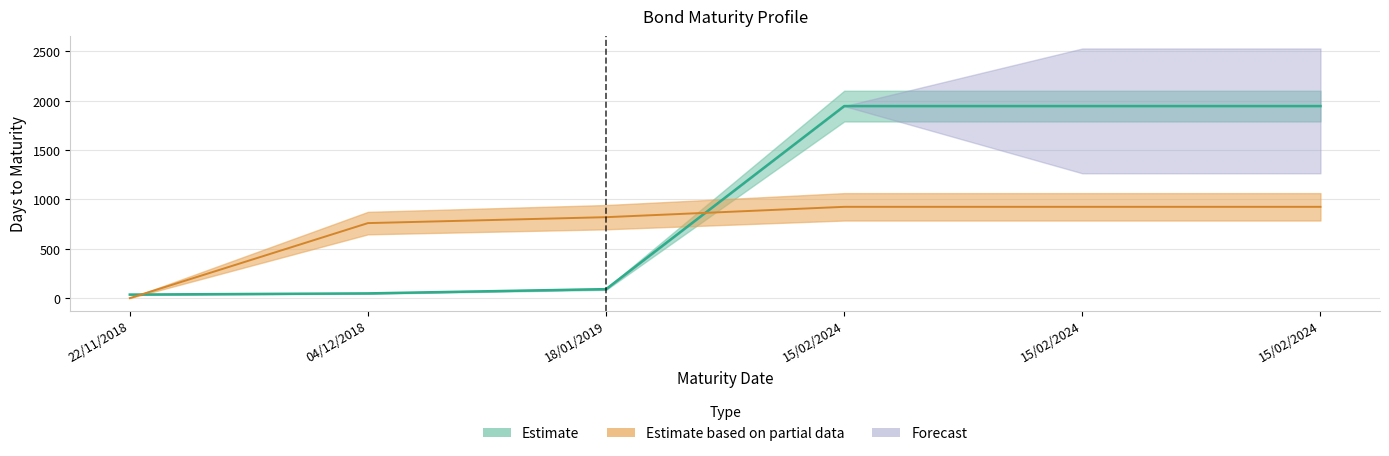

What is the difference between the daystomat values at 15/02/2024 and 04/12/2018?

1897.0